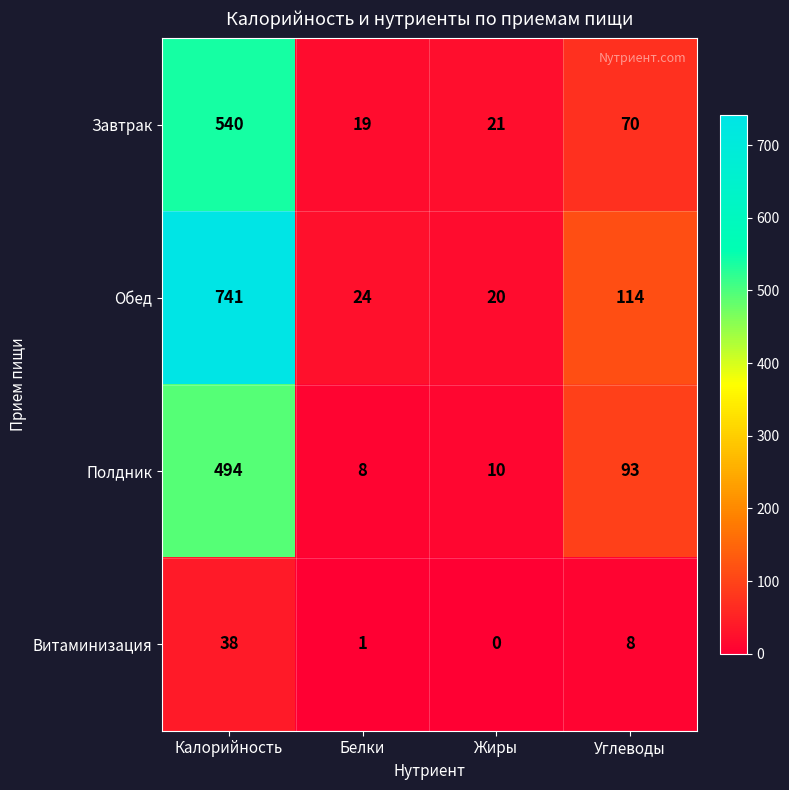

Reading left to right, transcribe all the data shown in this chart.

Завтрак: Калорийность=540	Белки=19	Жиры=21	Углеводы=70
Обед: Калорийность=741	Белки=24	Жиры=20	Углеводы=114
Полдник: Калорийность=494	Белки=8	Жиры=10	Углеводы=93
Витаминизация: Калорийность=38	Белки=1	Жиры=0	Углеводы=8